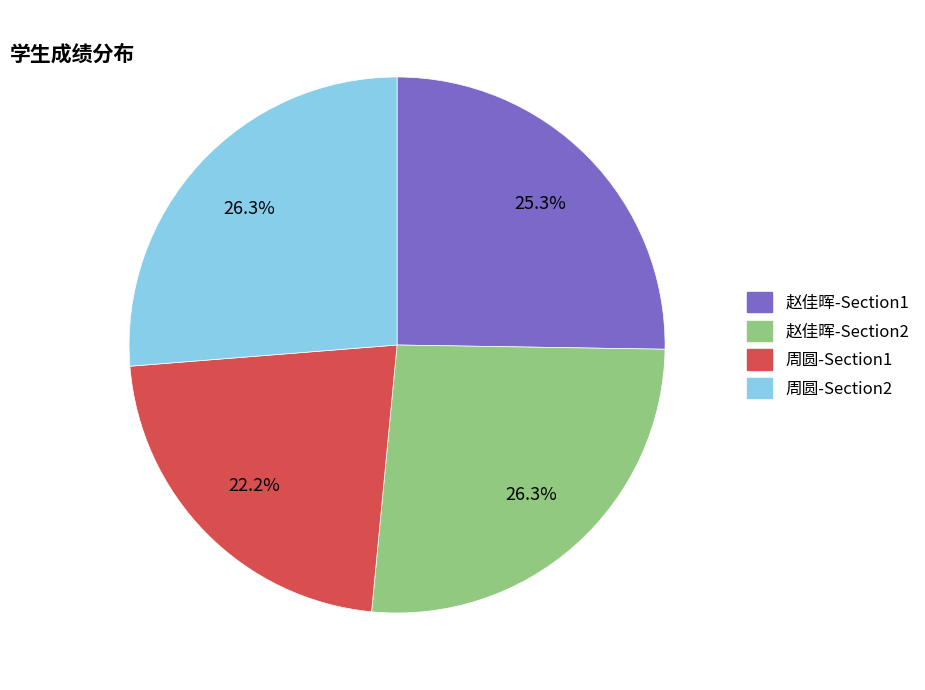

Is there any slice that represents more than half of the pie?

No